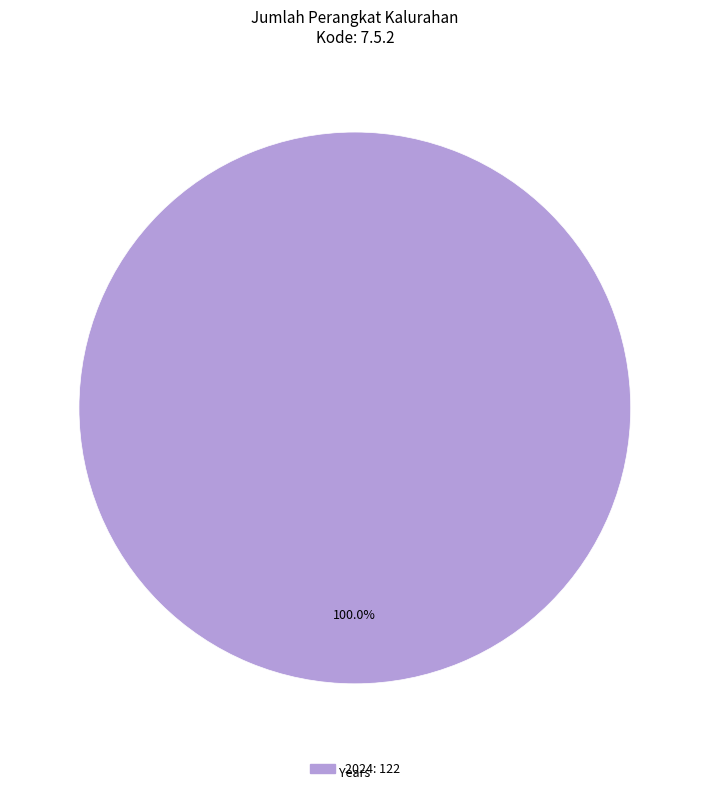

Is there any slice that represents more than half of the pie?

Yes